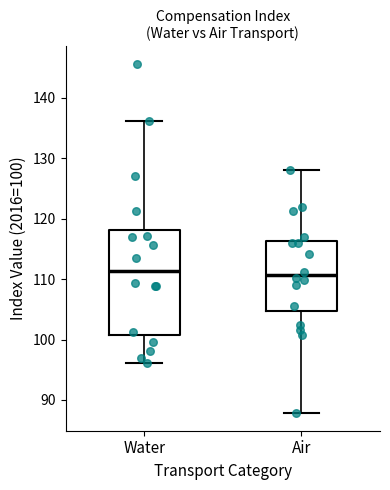

Where does the lower whisker of the box for Air end on the y-axis? The values are not printed on the chart, so give them approximately, as read against the axis.

88